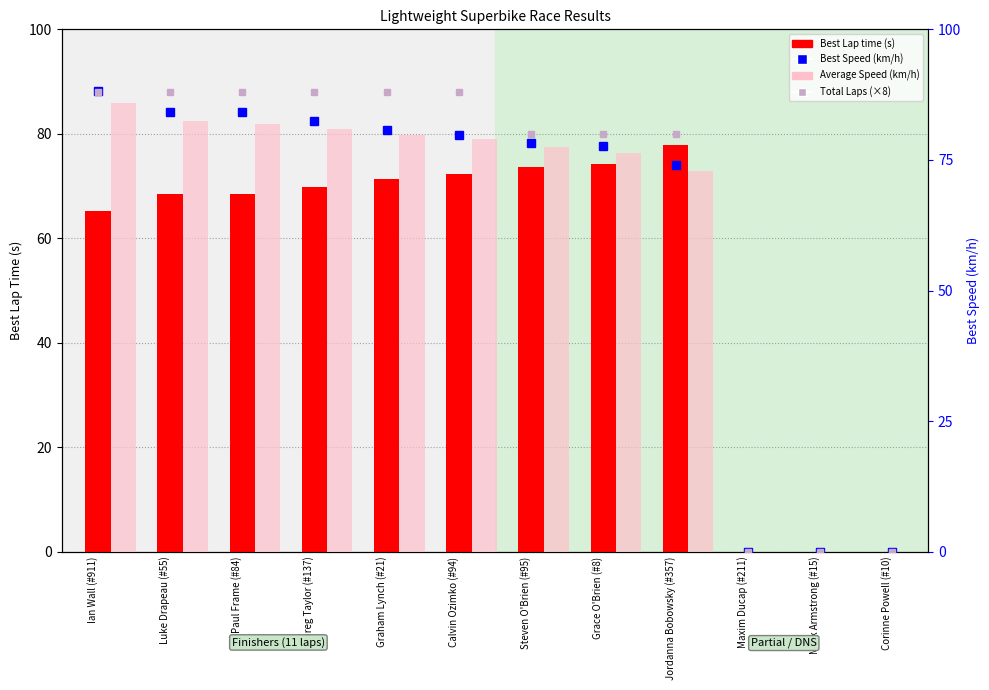

How many groups of bars are there?

12